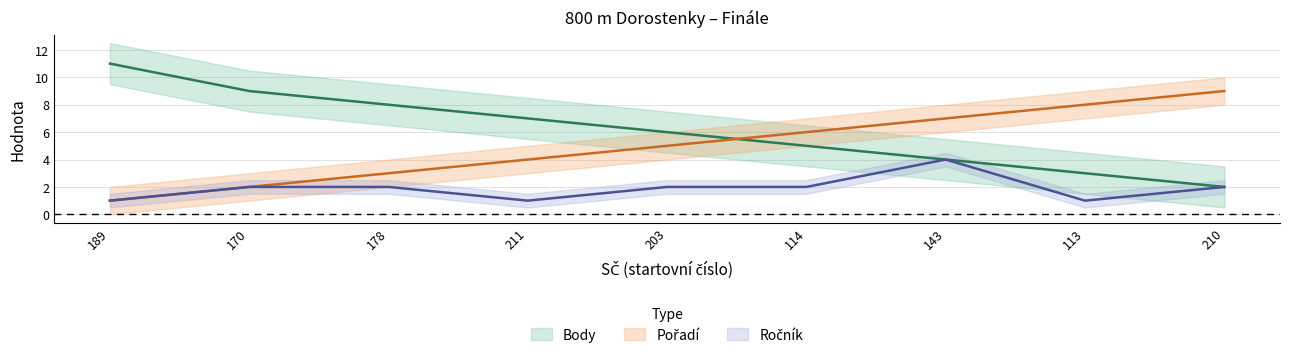

What is the label of the 3rd point from the right?

143